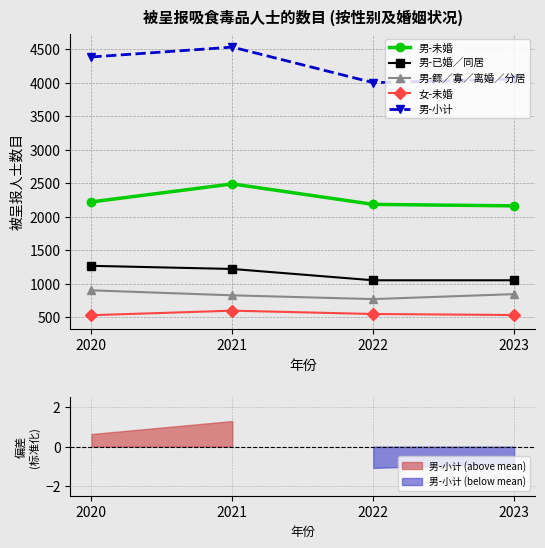

The value of 男-已婚∕同居 at 2023 is 1050. True or false?

True